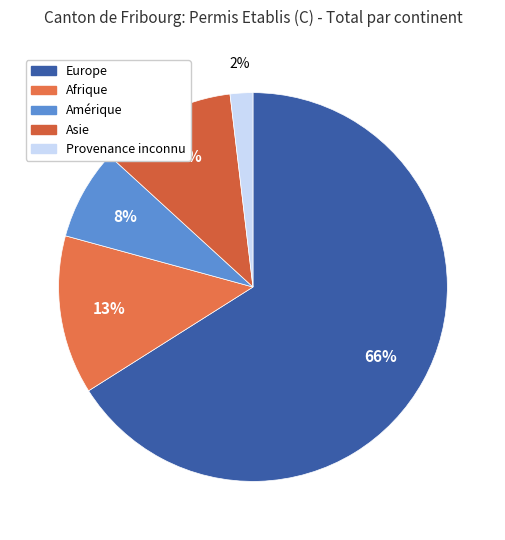

How many slices are in this pie chart?

5